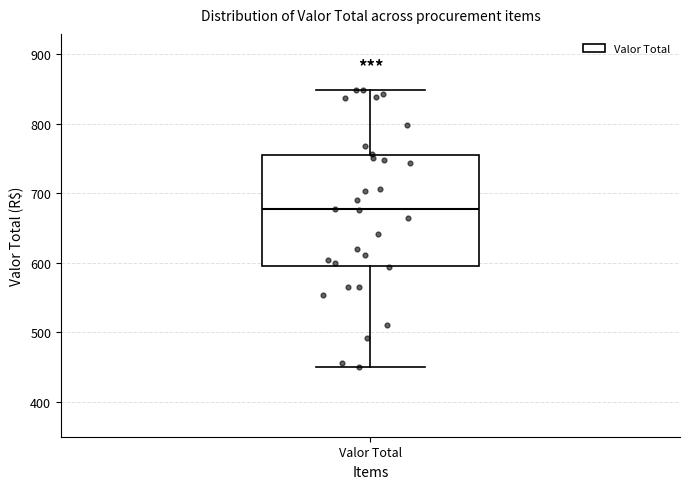

Transcribe this box plot: give where the median line is, the range the box spans, and where the two whiskers end, as read against the y-axis. The values are not printed on the chart, so give them approximately, as read against the axis.

median 680, box 600 to 760, whiskers 450 to 850